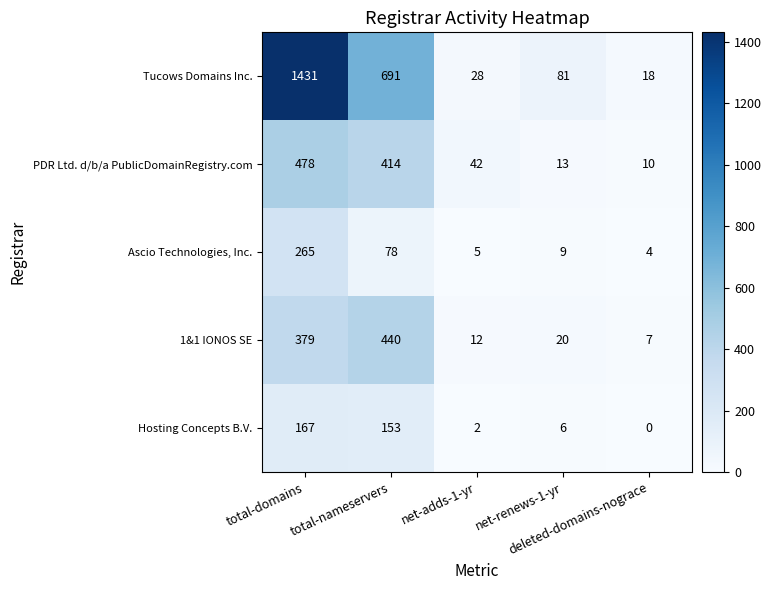

What is the highest value of the Tucows Domains Inc. series?

1431